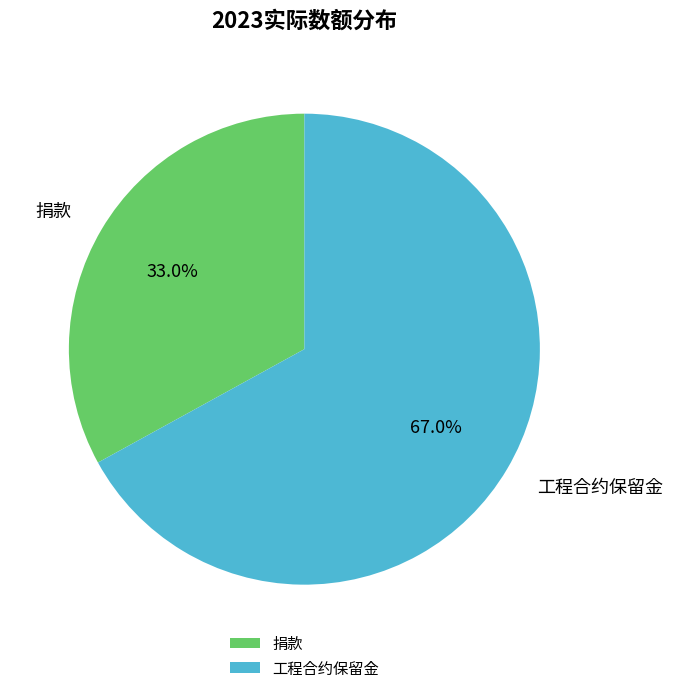

What is the largest slice in the pie chart?

工程合约保留金